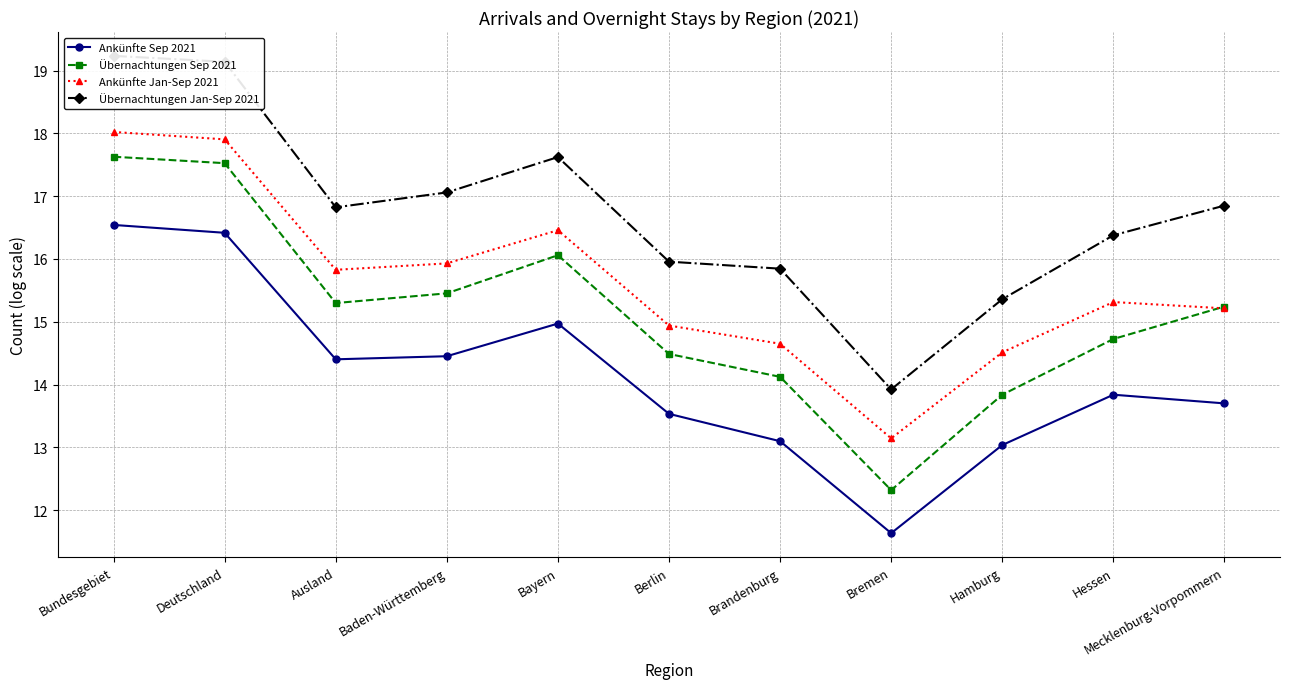

The Ankünfte Jan-Sep 2021 series shows 17.9 at Deutschland. True or false?

True